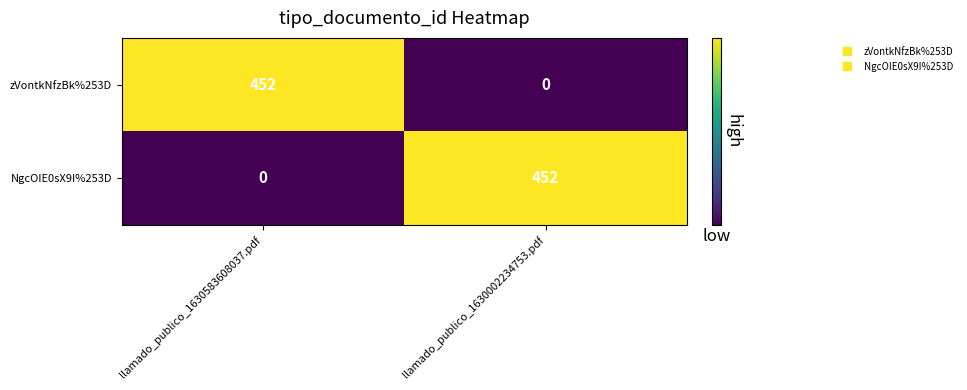

List the labels in order of zVontkNfzBk%253D value, largest first.

llamado_publico_1630583608037.pdf, llamado_publico_1630002234753.pdf